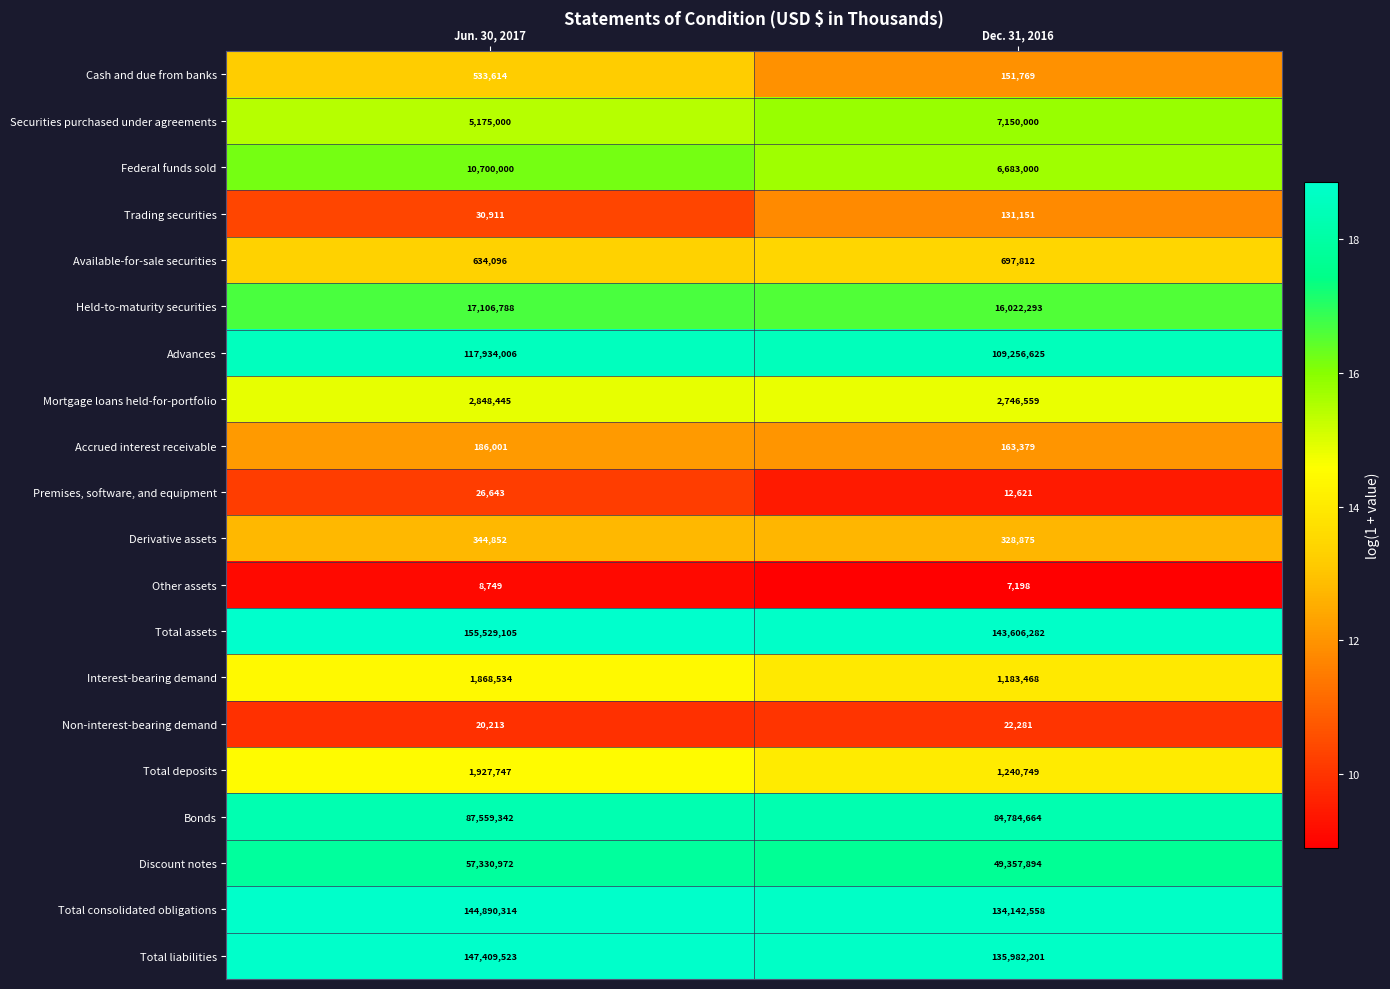

What is the spread (max minus min) of values at Dec. 31, 2016?

143599084